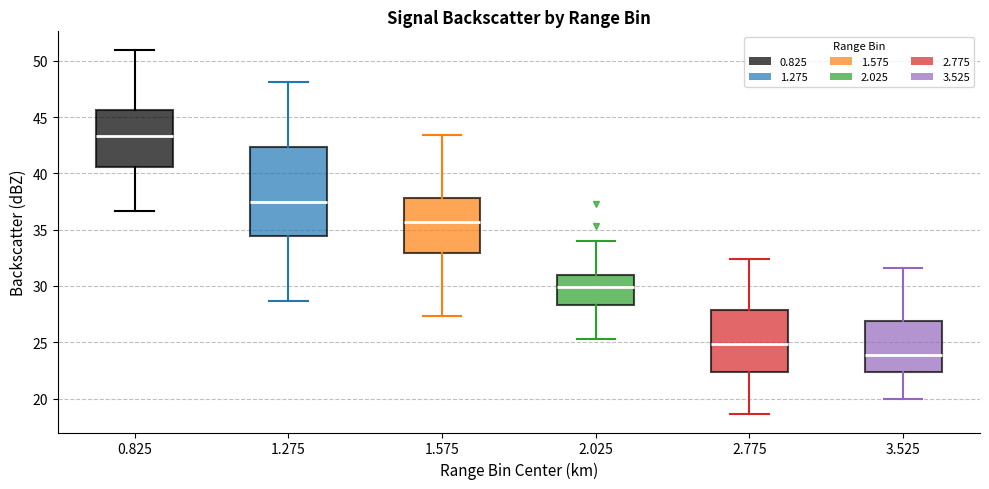

Reading left to right, transcribe this box plot: for each box, give where its median line is, the range the box spans, and where its two whiskers end, as read against the y-axis. The values are not printed on the chart, so give them approximately, as read against the axis.

0.825: median 43.5, box 40.5 to 45.5, whiskers 36.5 to 51.0
1.275: median 37.5, box 34.5 to 42.5, whiskers 28.5 to 48.0
1.575: median 35.5, box 33.0 to 38.0, whiskers 27.5 to 43.5
2.025: median 30.0, box 28.5 to 31.0, whiskers 25.5 to 34.0
2.775: median 25.0, box 22.5 to 28.0, whiskers 18.5 to 32.5
3.525: median 24.0, box 22.5 to 27.0, whiskers 20.0 to 31.5